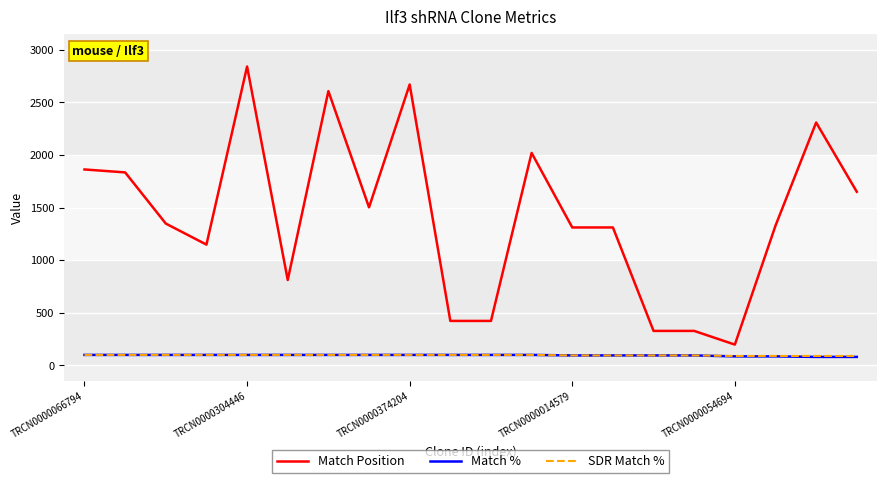

Which series has the largest total across all categories?

Match Position